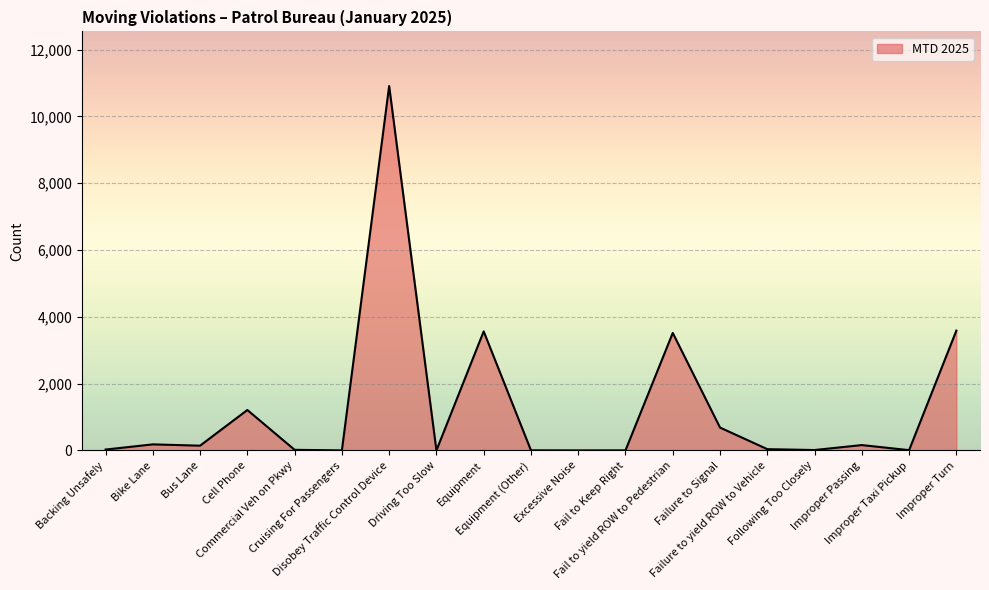

How many lines are shown in the chart?

1